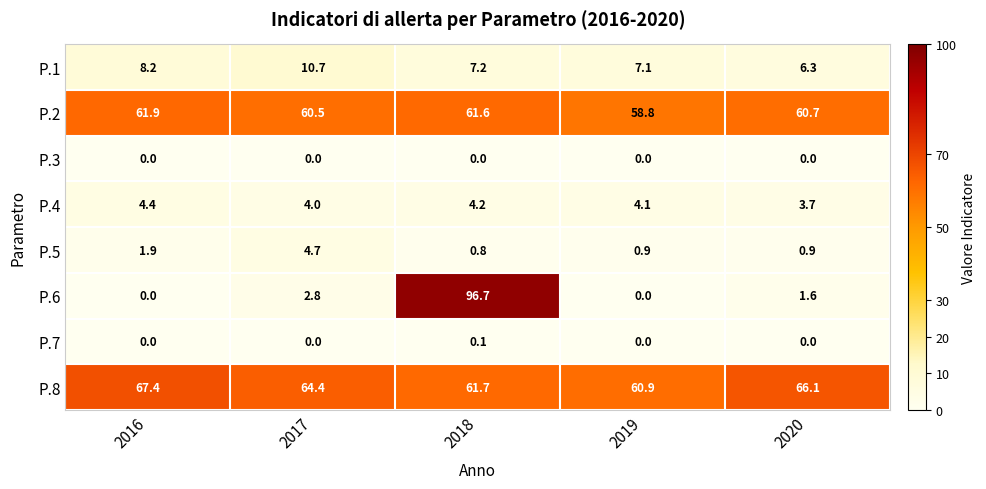

List the series in order of their peak value, highest first.

P.6, P.8, P.2, P.1, P.5, P.4, P.7, P.3